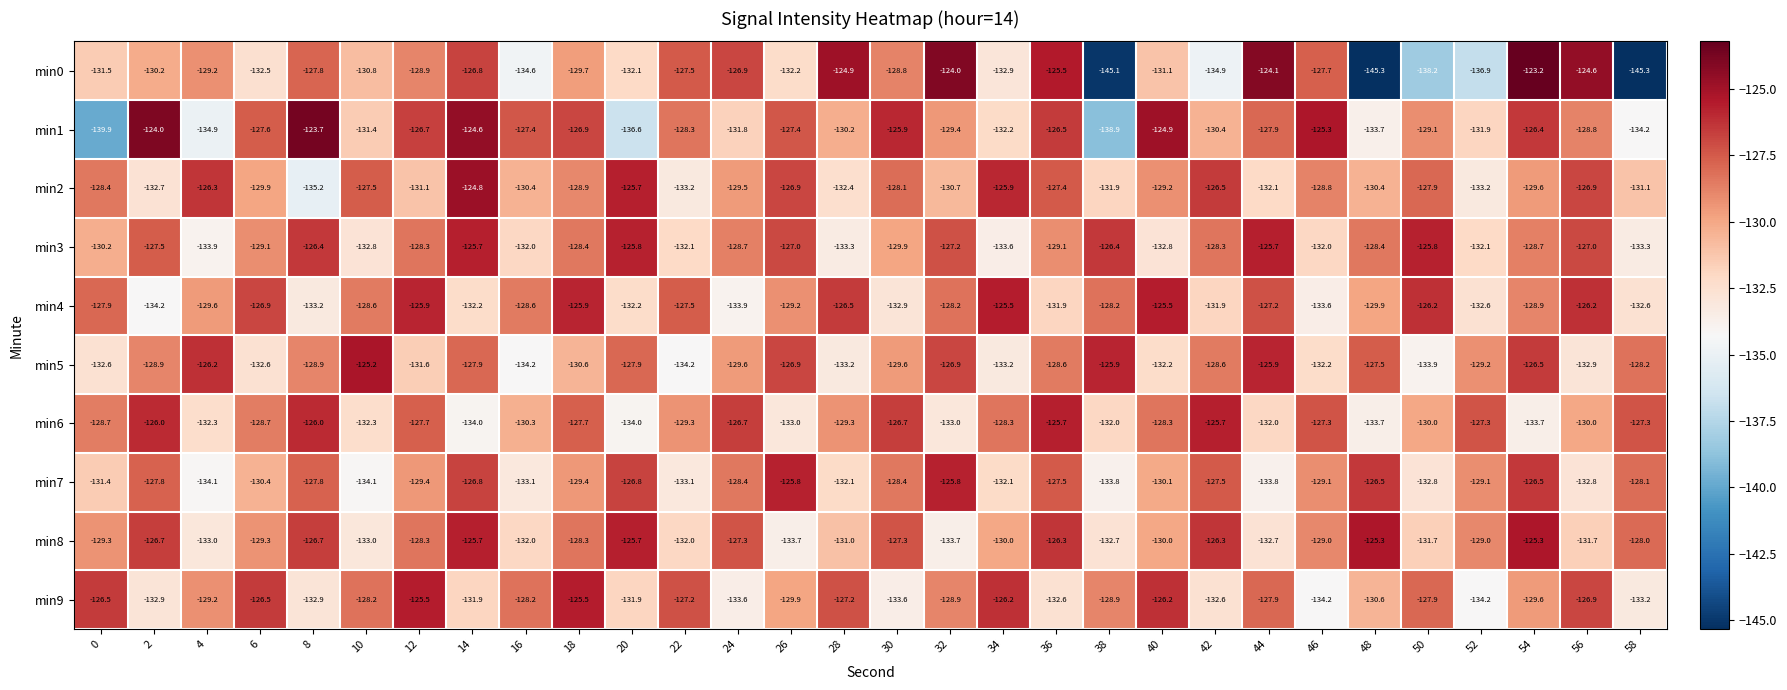

Which series changed the most between 18 and 44?

min0